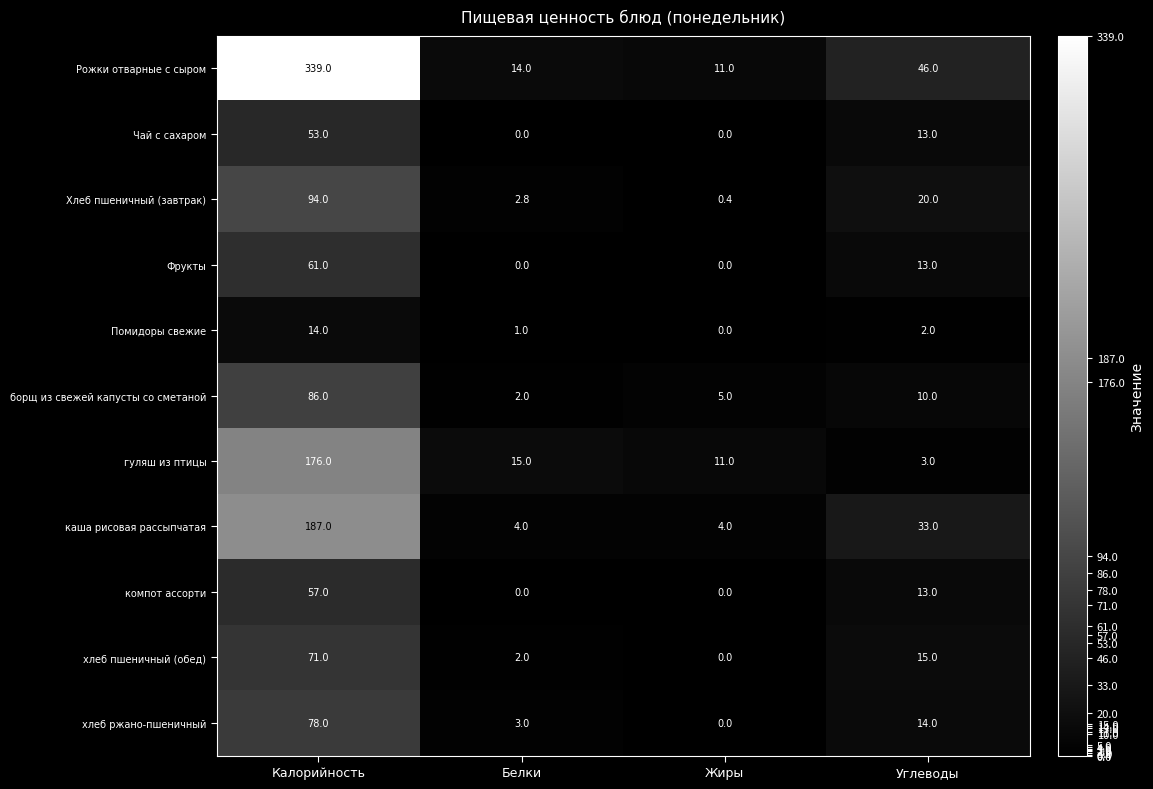

What is the difference between the highest and lowest values at Калорийность?

325.0